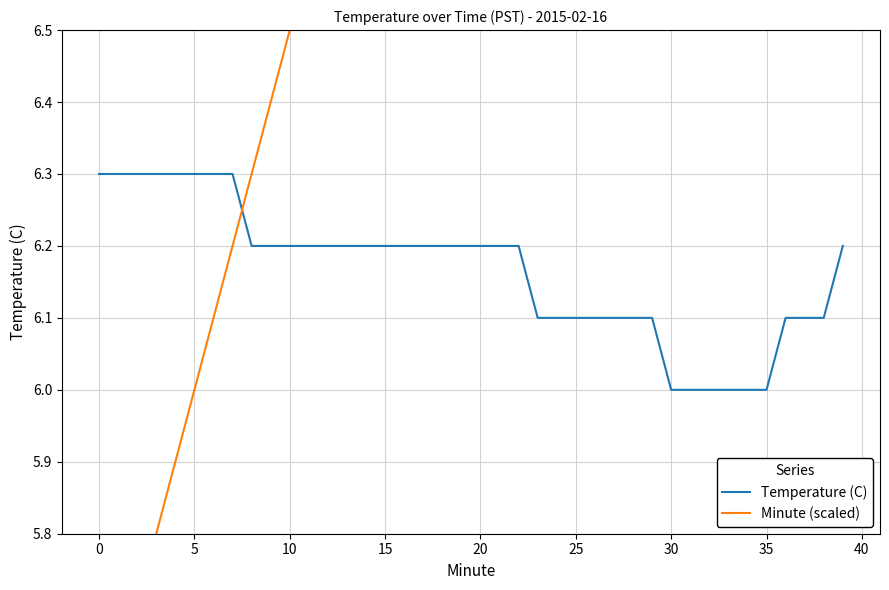

True or false: Temperature (C) has a value of 6.3 at 5.

True